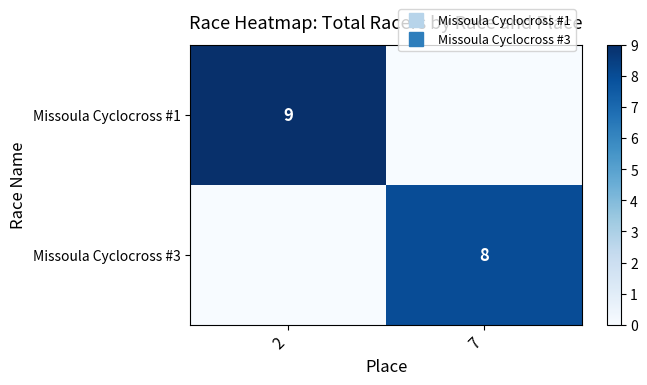

What is the difference between the maximum and minimum values in the Missoula Cyclocross #3 series?

8